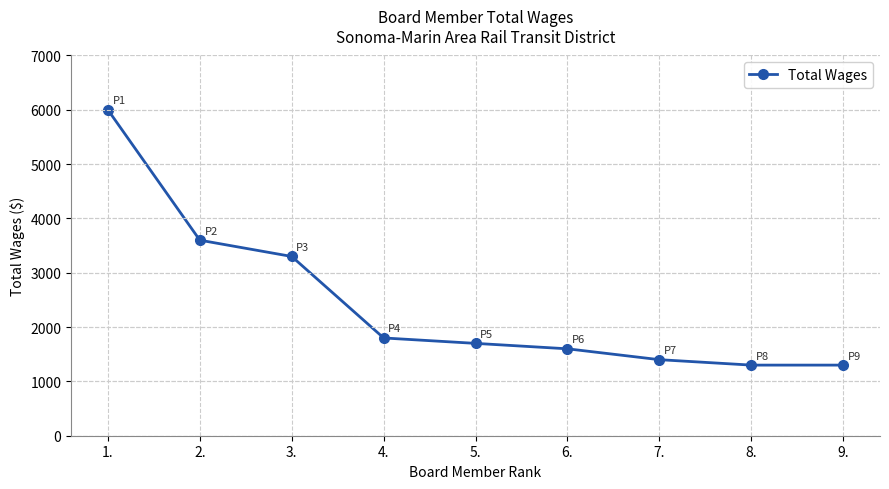

Reading left to right, transcribe all the data shown in this chart.

1.=6000	2.=3600	3.=3300	4.=1800	5.=1700	6.=1600	7.=1400	8.=1300	9.=1300